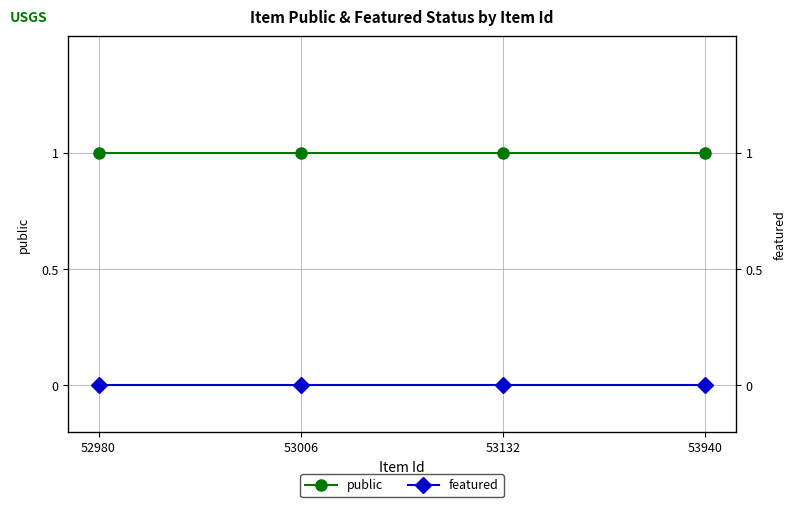

True or false: public has more than 2 points higher than both neighbors.

False